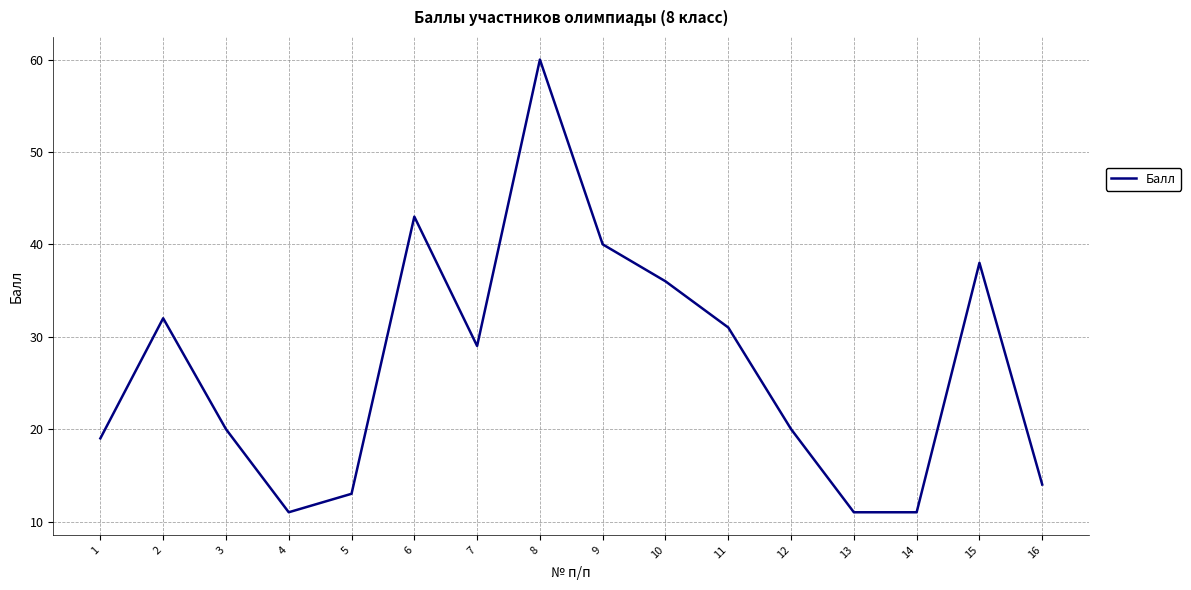

The chart shows a value of 16 at 13. True or false?

False